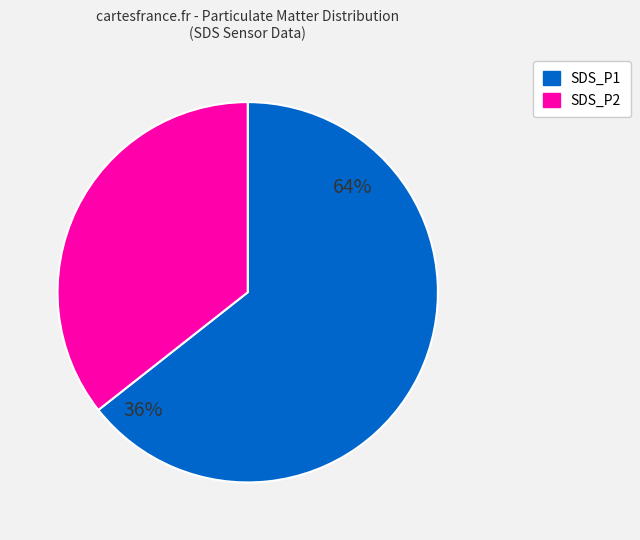

Which series changed the most between 4 and 11?

SDS_P1